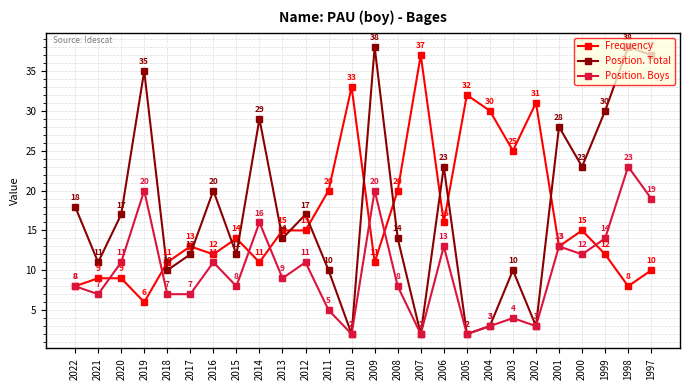

Is the value of Frequency at 2005 greater than the value of Position. Total at 2021?

Yes